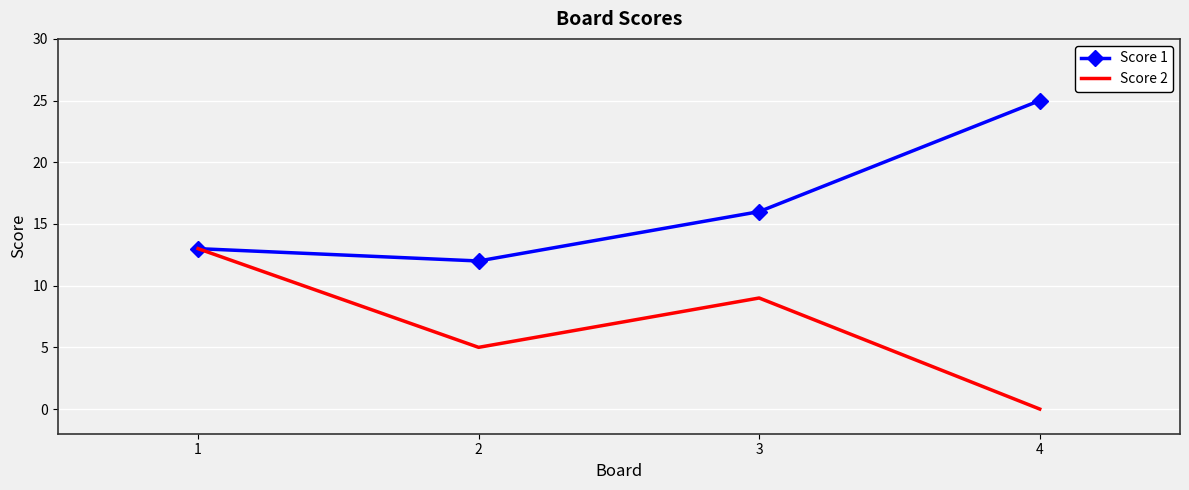

Count the number of data series in this chart.

2